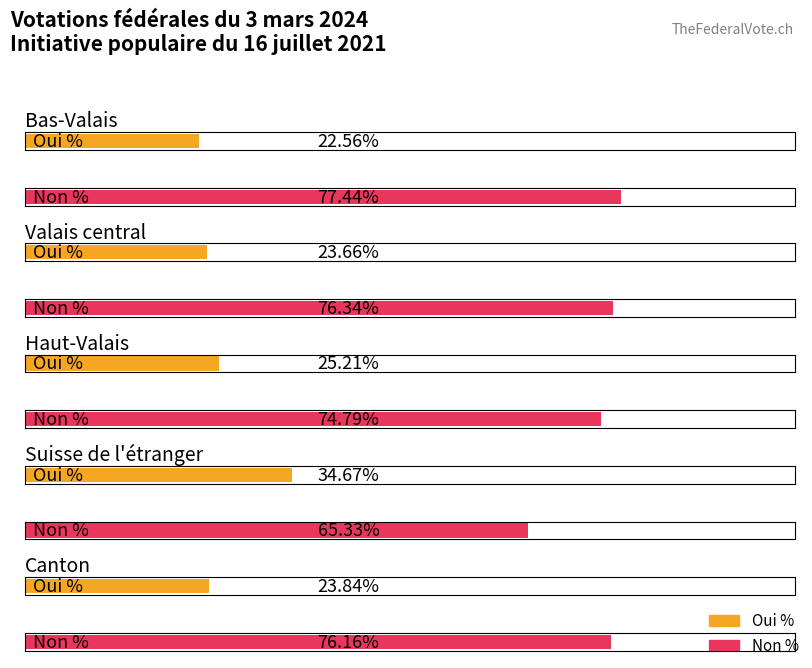

What is the label of the 4th bar from the right?

Valais central